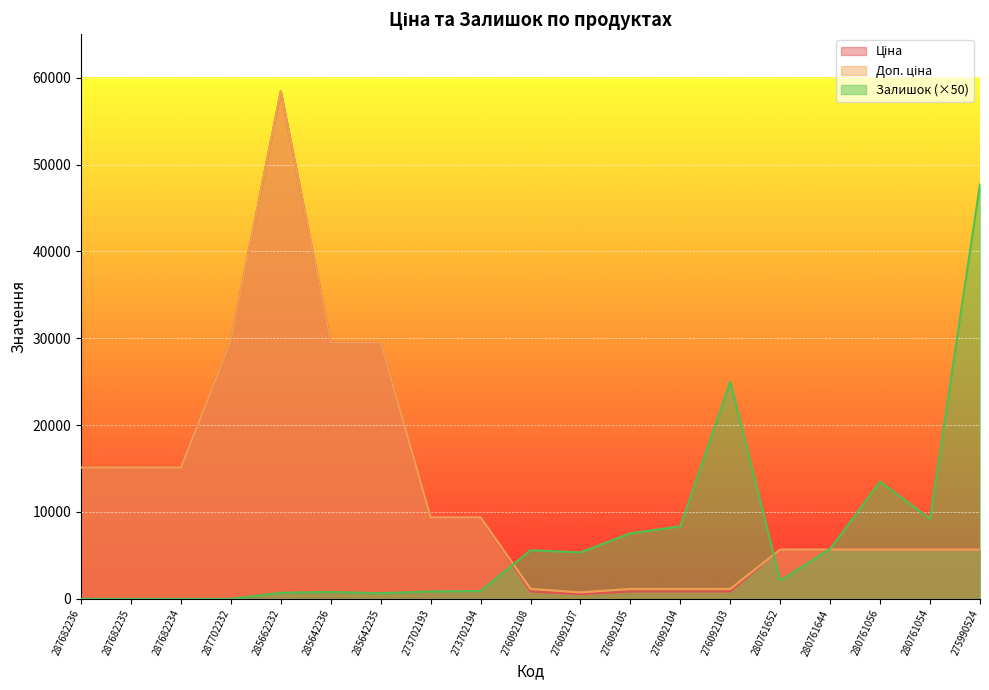

What is the difference between the maximum and second lowest values in the Залишок series?

47750.0